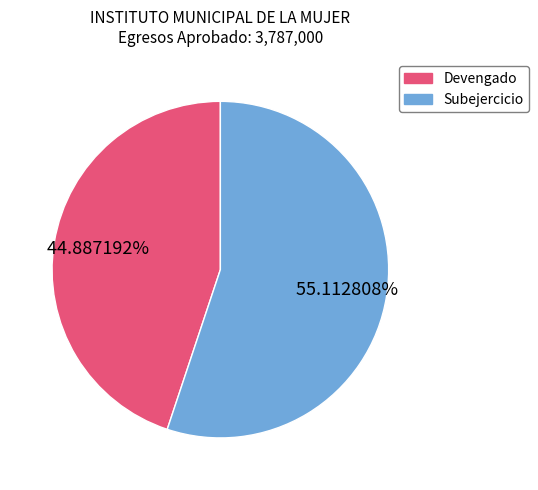

True or false: Subejercicio accounts for 67% of the total.

False